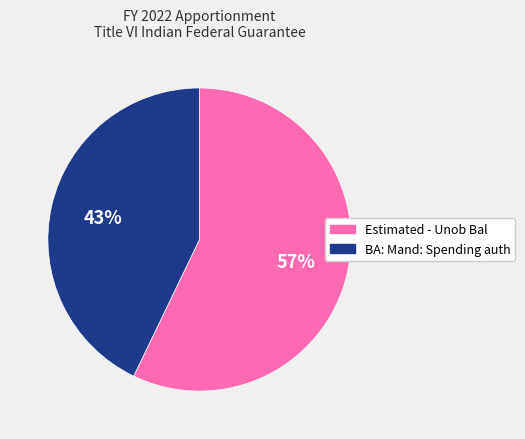

To the nearest percent, what is the difference between the largest and smallest slice percentages?

14%